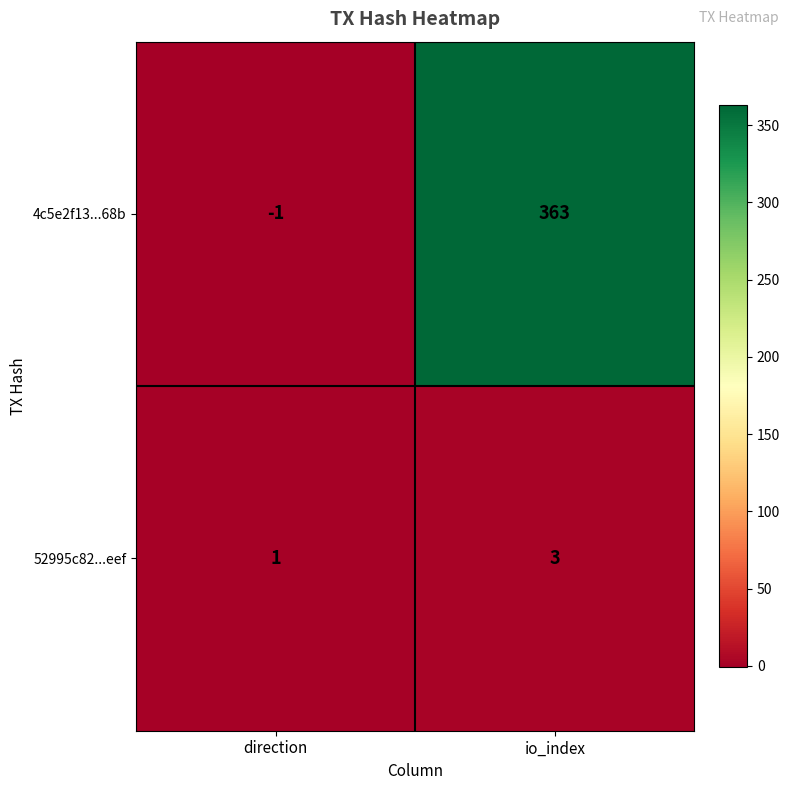

Count the number of categories in the chart.

2